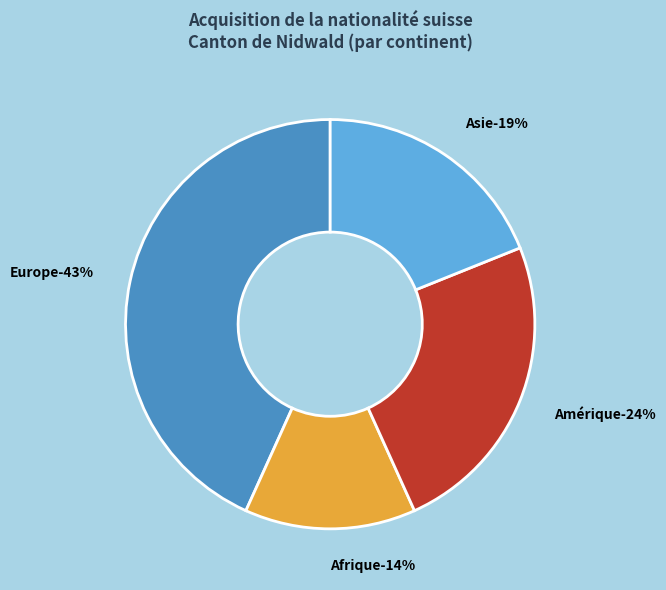

To the nearest percent, what percentage of the pie is Amérique?

24%